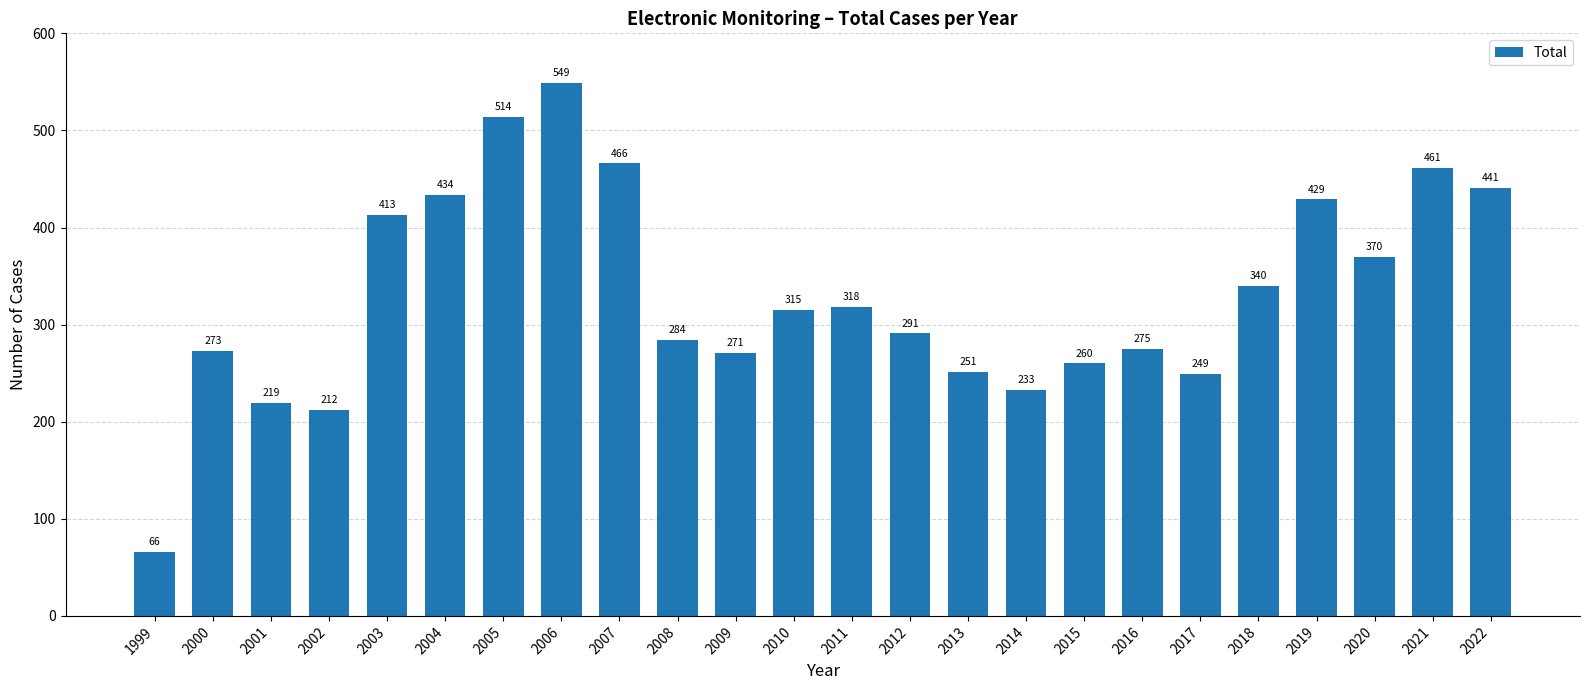

How many data points does each series have?

24